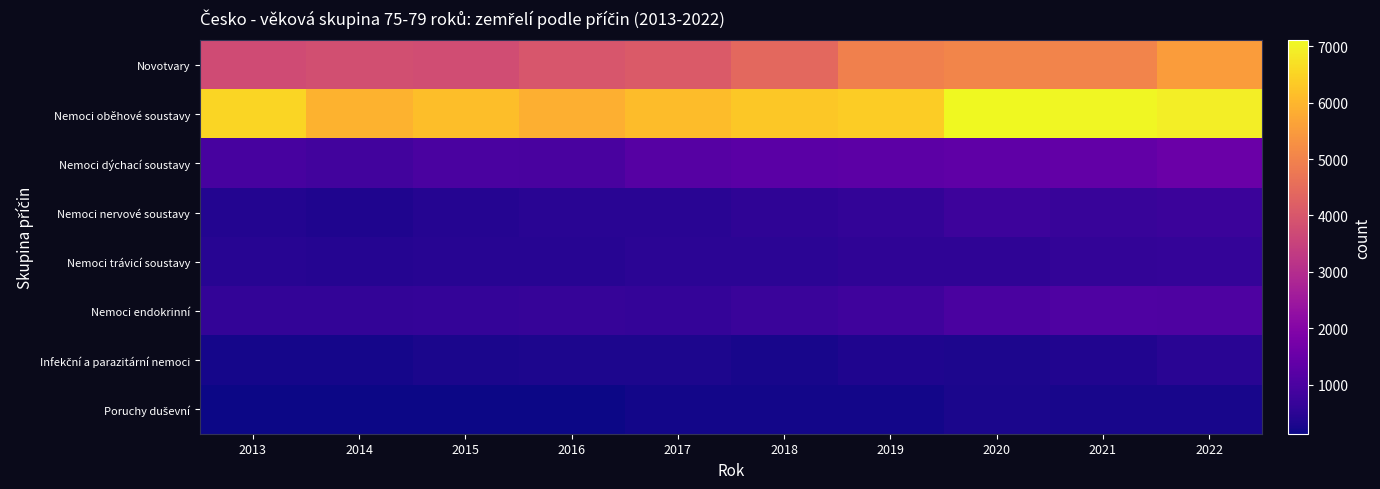

Between 2019 and 2020, which series saw the biggest shift?

Nemoci oběhové soustavy